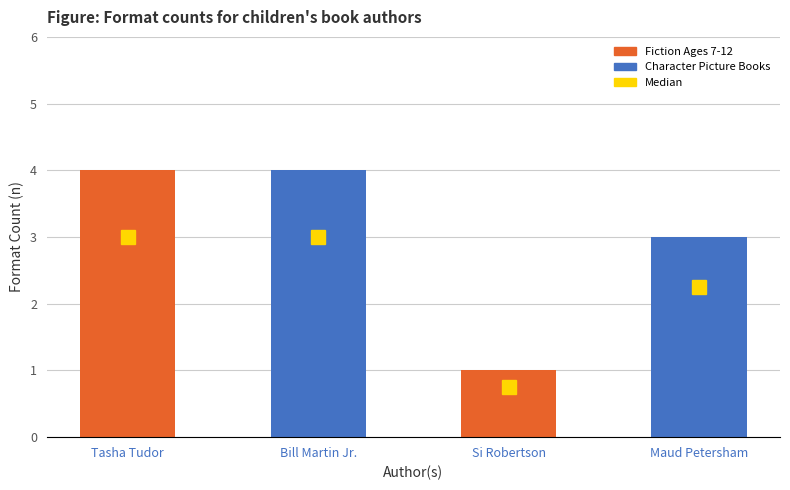

What is the approximate value at Tasha Tudor?

4